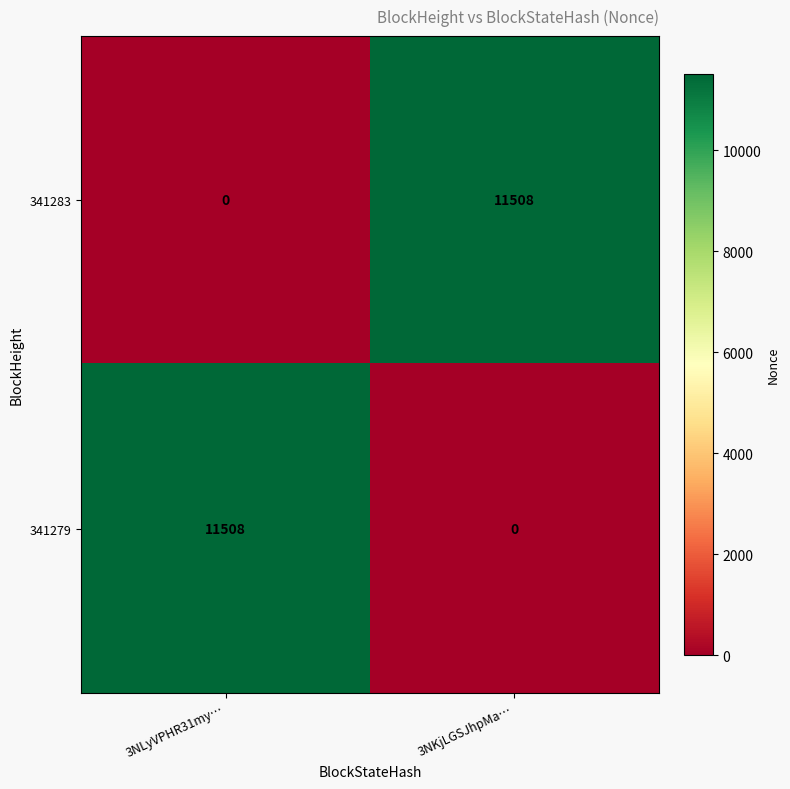

The value of 341279 at 3NLyVPHR31my… is 6386. True or false?

False